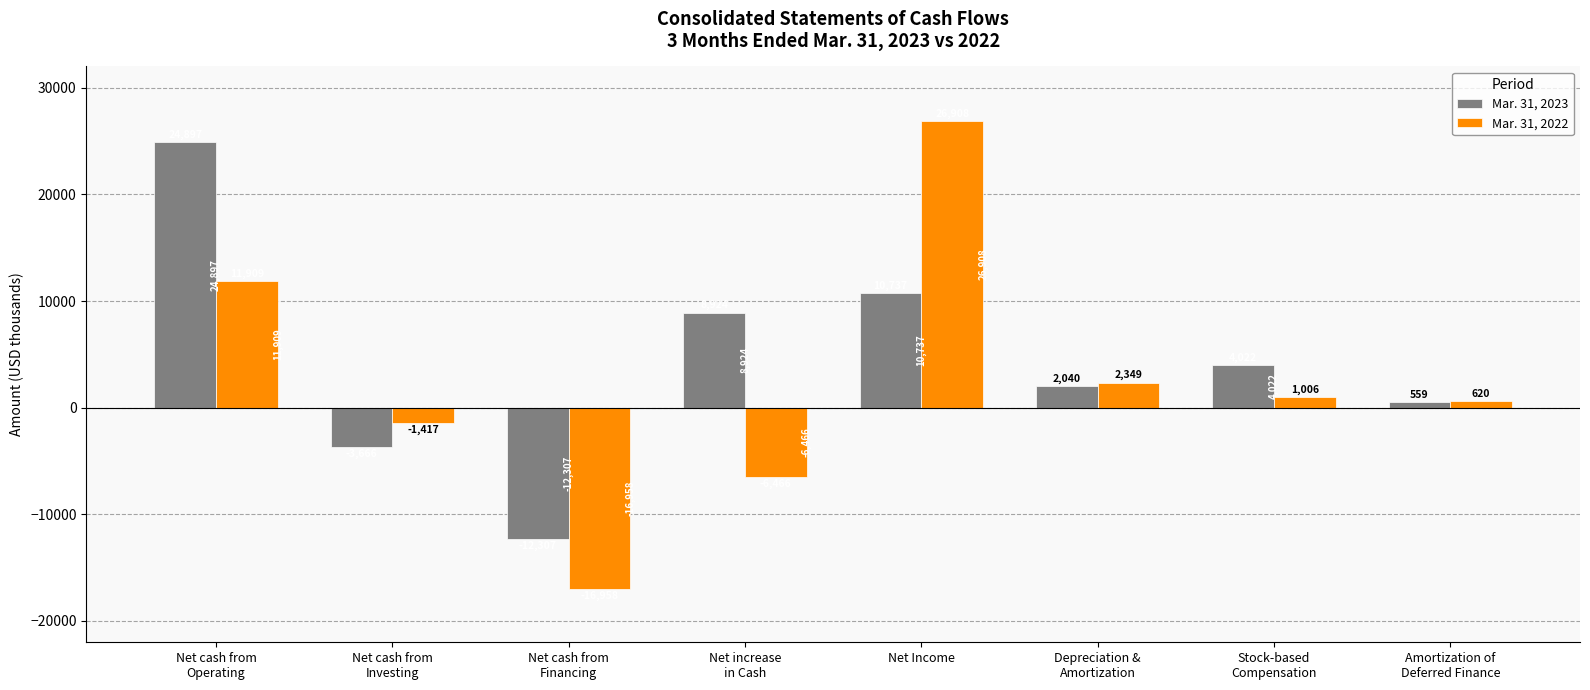

List the labels in order of Mar. 31, 2023 value, largest first.

Net cash from
Operating, Net Income, Net increase
in Cash, Stock-based
Compensation, Depreciation &
Amortization, Amortization of
Deferred Finance, Net cash from
Investing, Net cash from
Financing